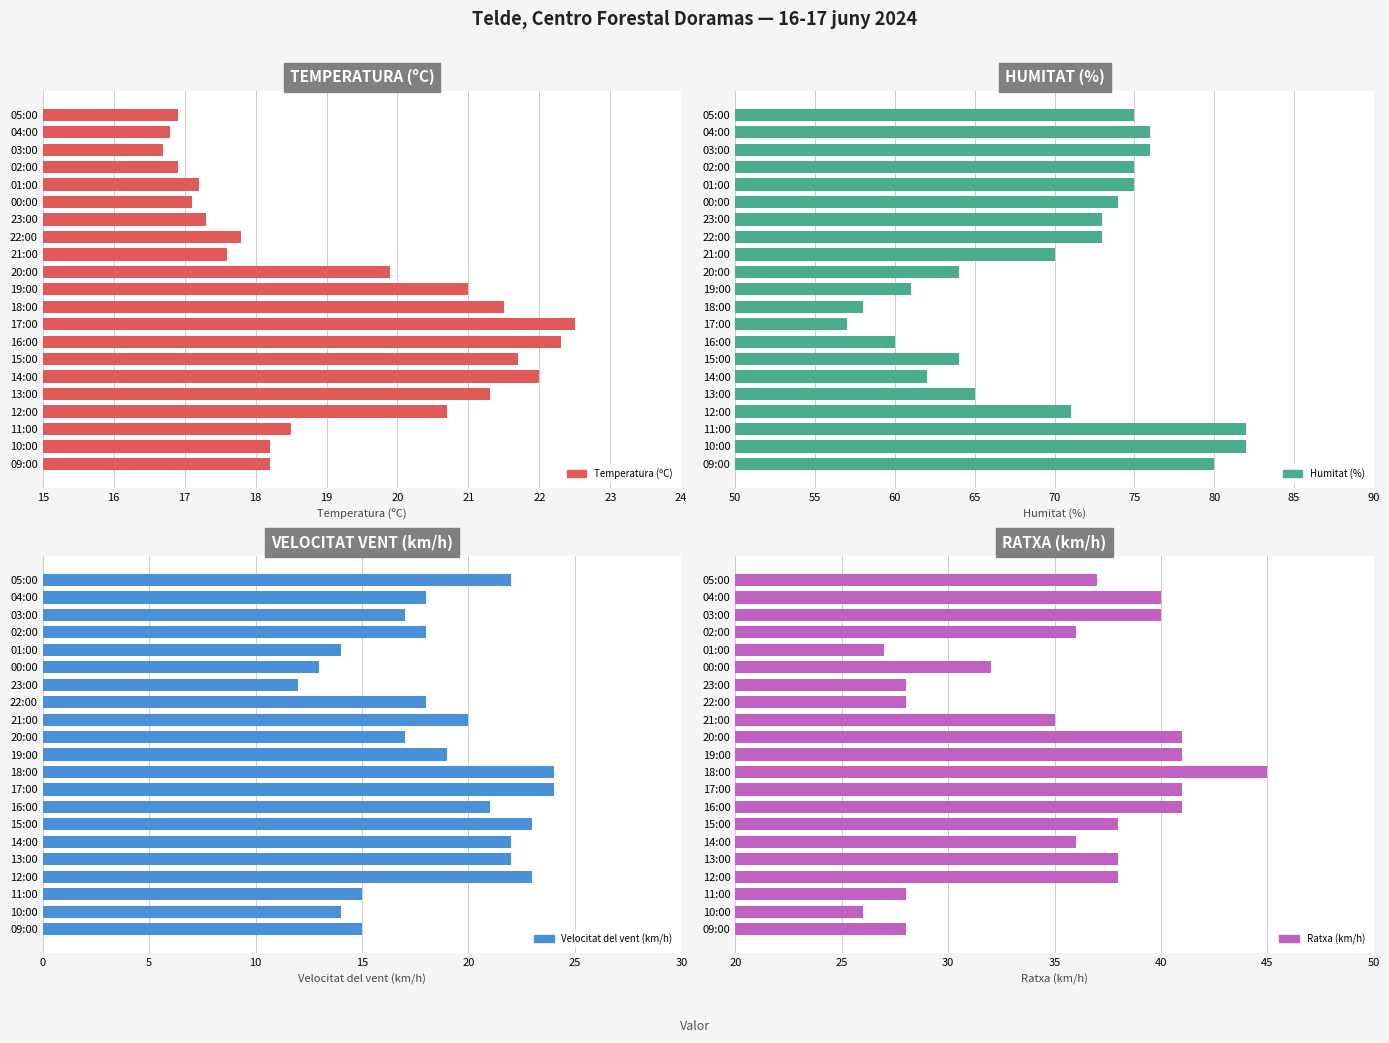

Are the bars horizontal?

Yes